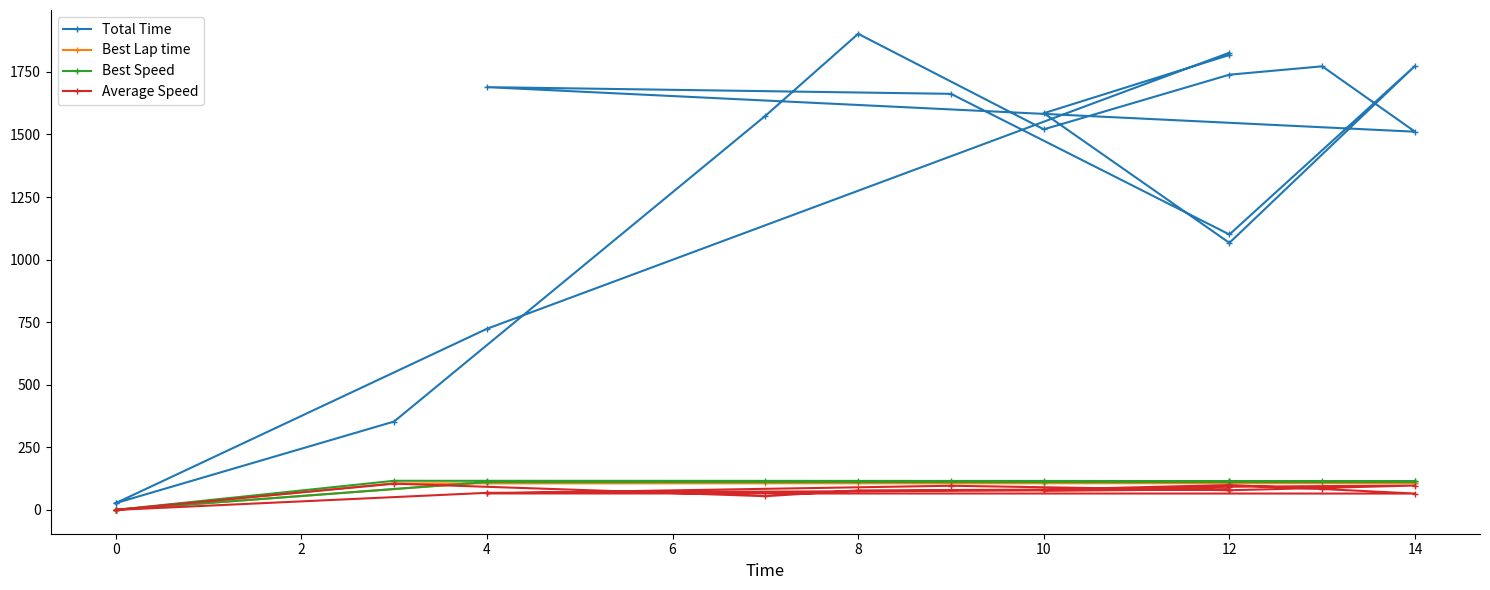

True or false: Best Speed and Best Lap time cross at least once.

False